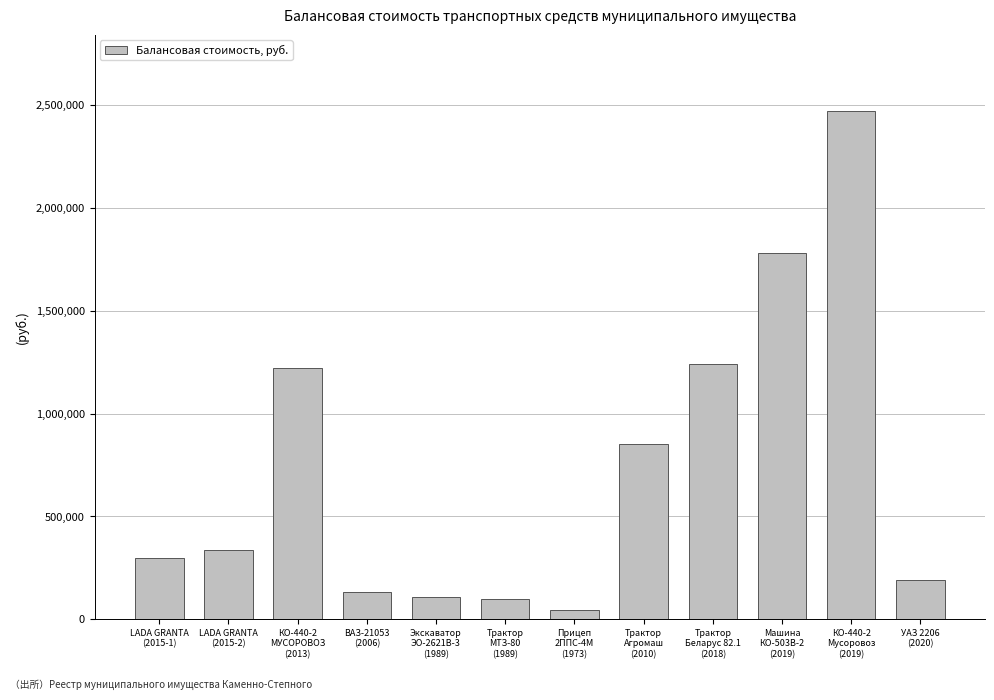

What is the difference between the maximum and minimum values?

2427053.5